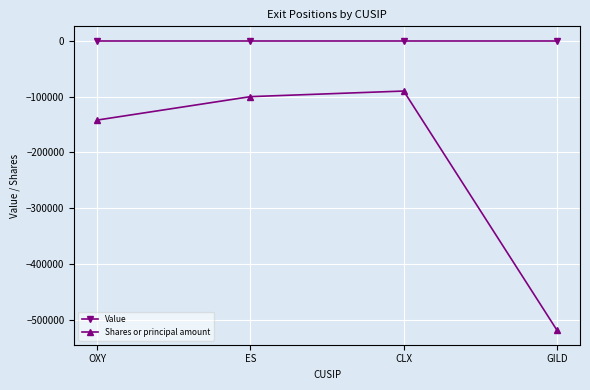

Which category has the lowest value across all series?

GILD